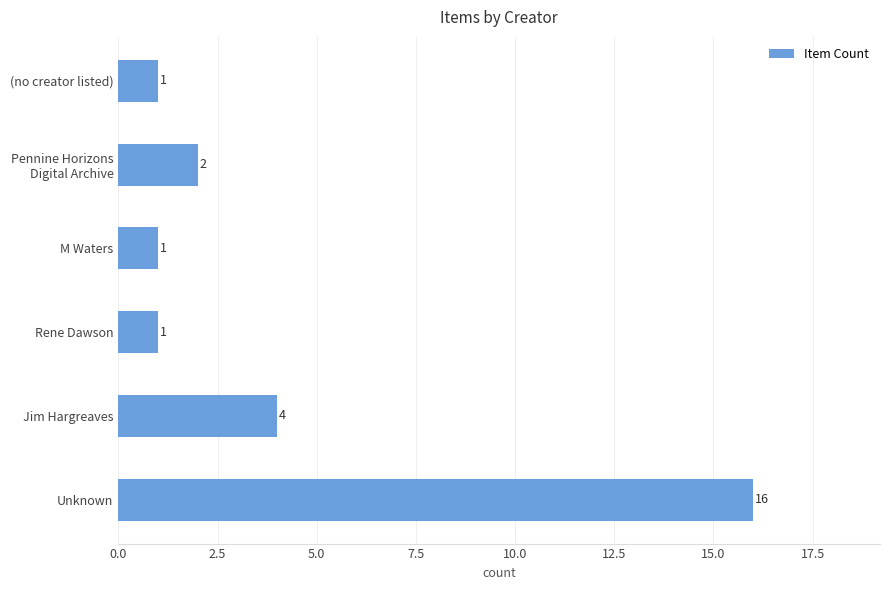

Reading top to bottom, extract all data points from this chart.

1	2	1	1	4	16